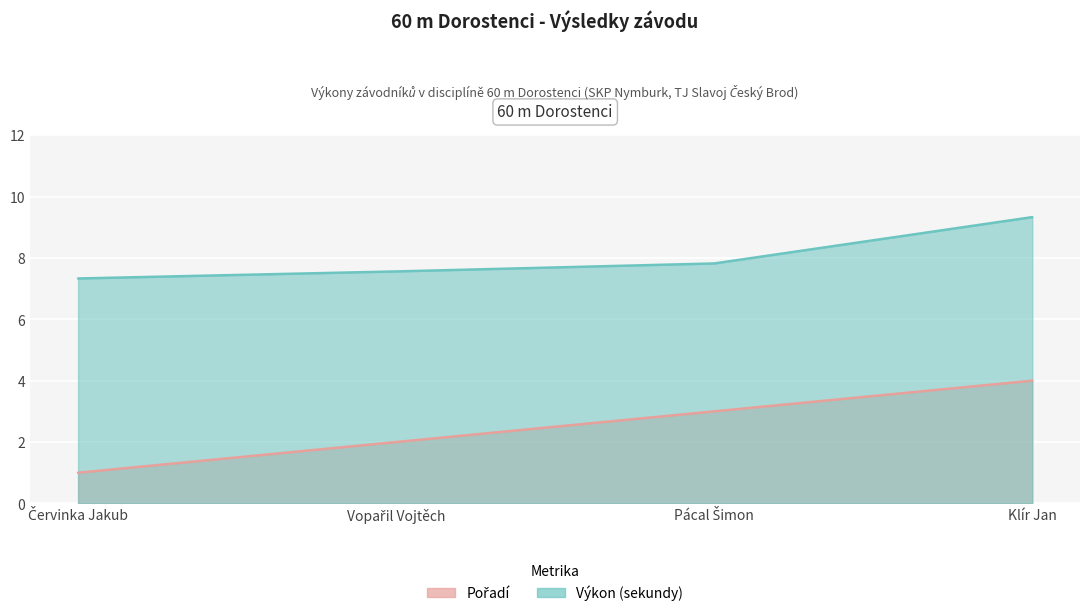

How many Výkon values are between 7 and 9?

3